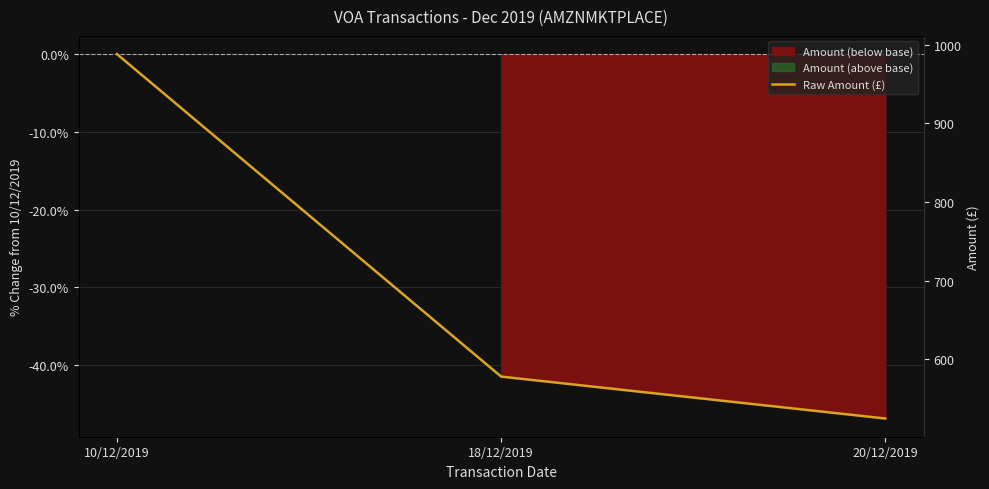

The chart shows a value of 1032.0 at 18/12/2019. True or false?

False